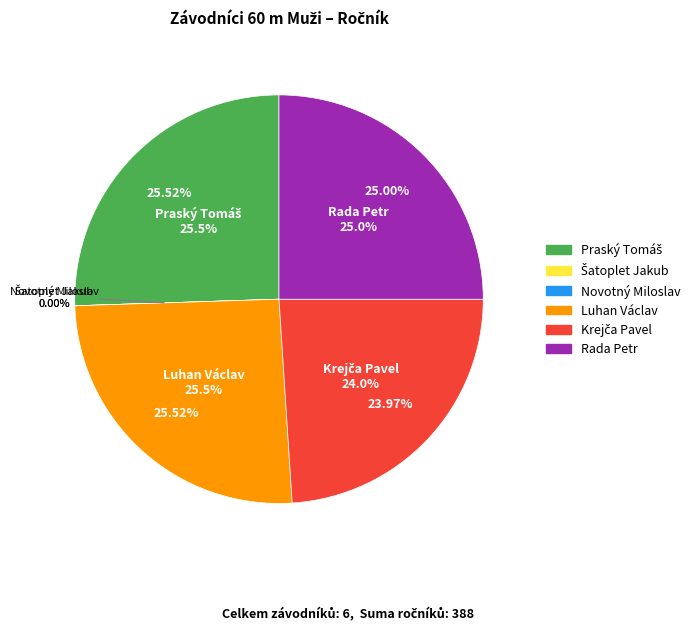

Between Novotný Miloslav and Praský Tomáš, which is larger?

Praský Tomáš